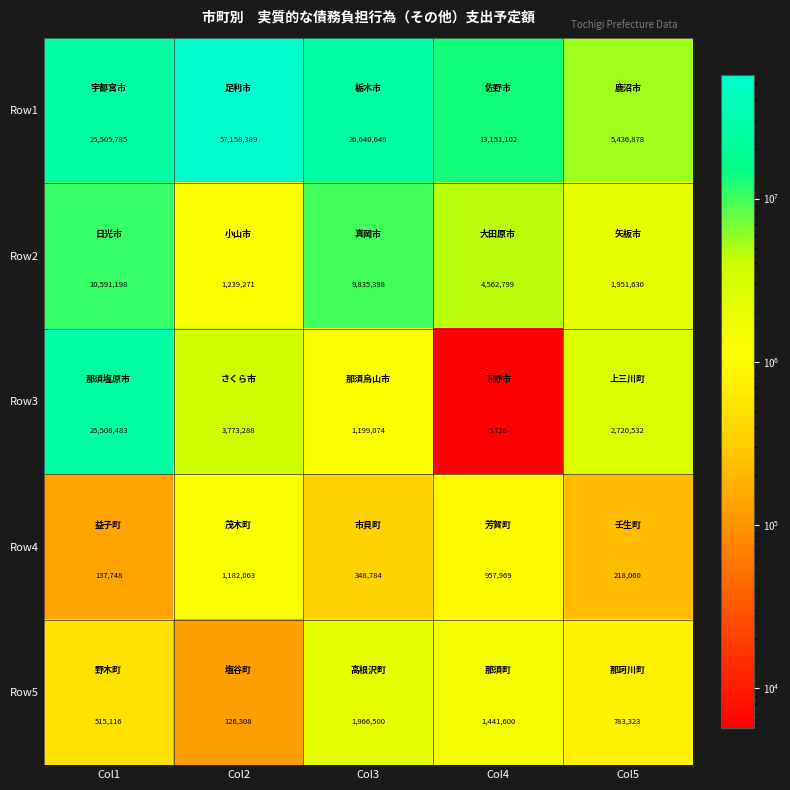

Which series has the largest total across all categories?

Row1